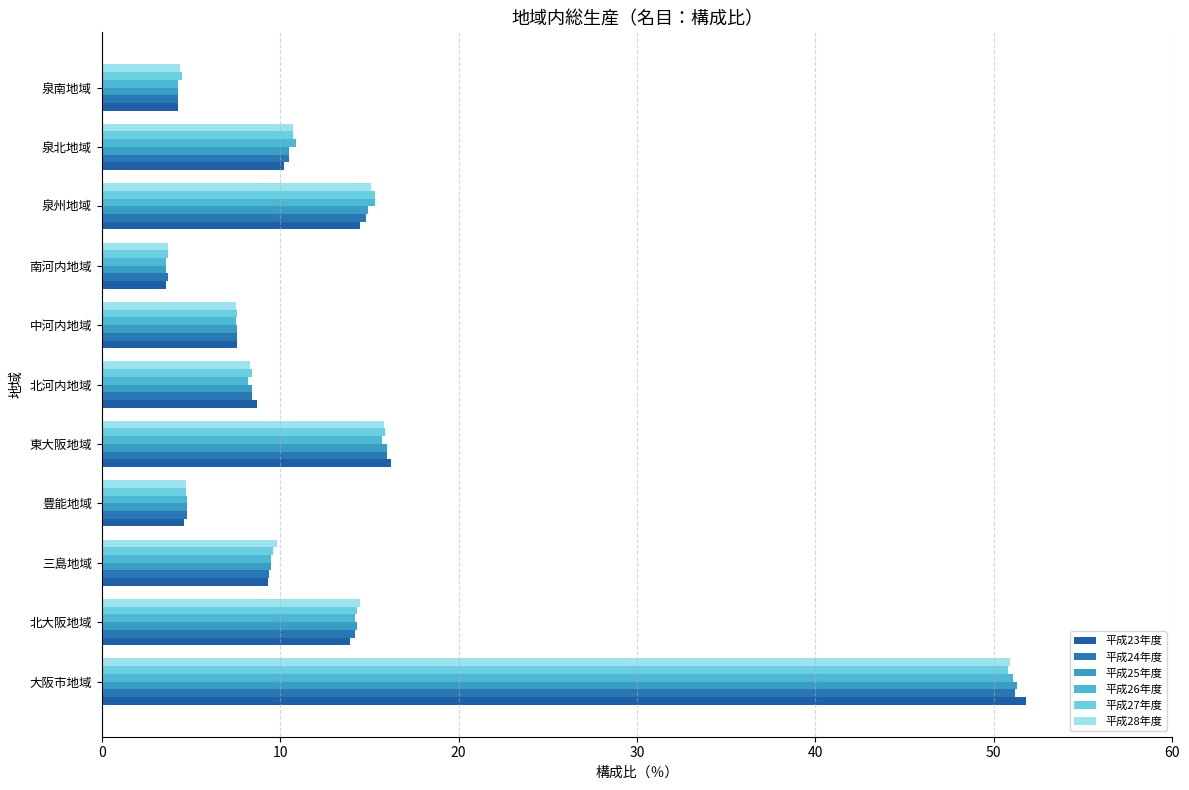

How many categories are shown in the chart?

11